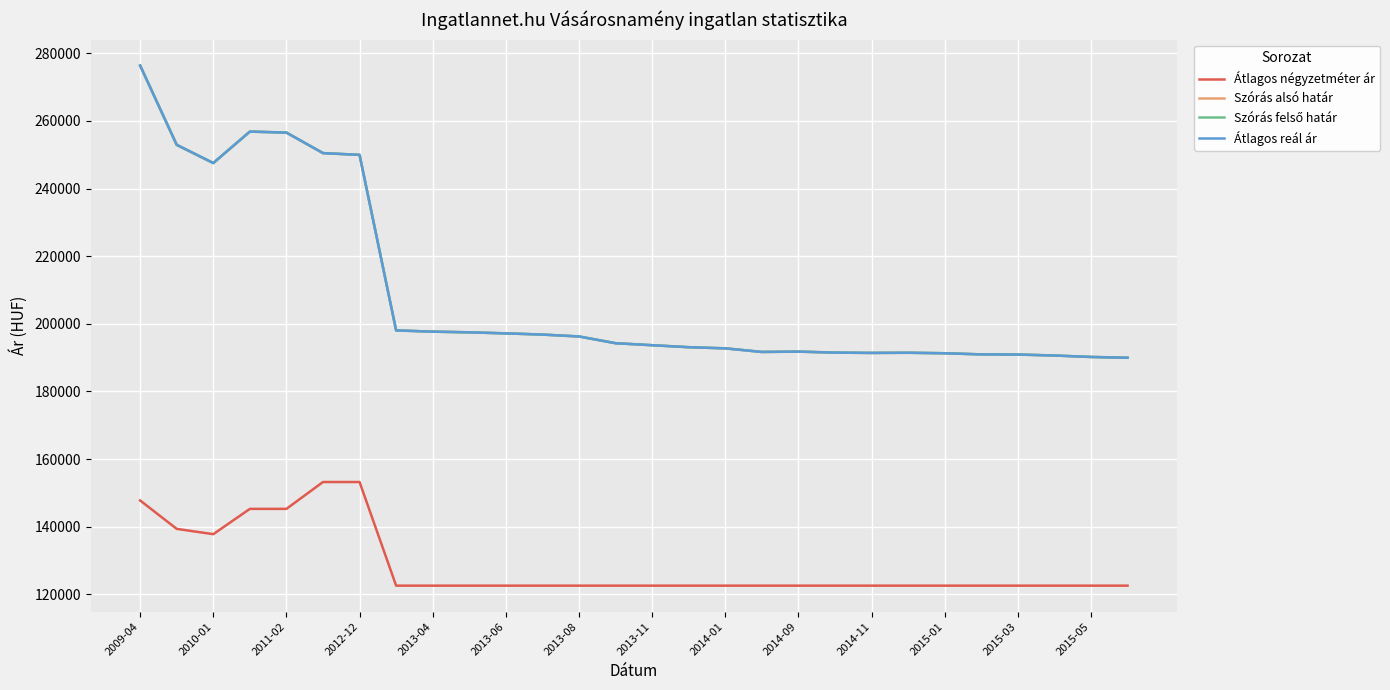

Is this an area chart (filled region under the line)?

No